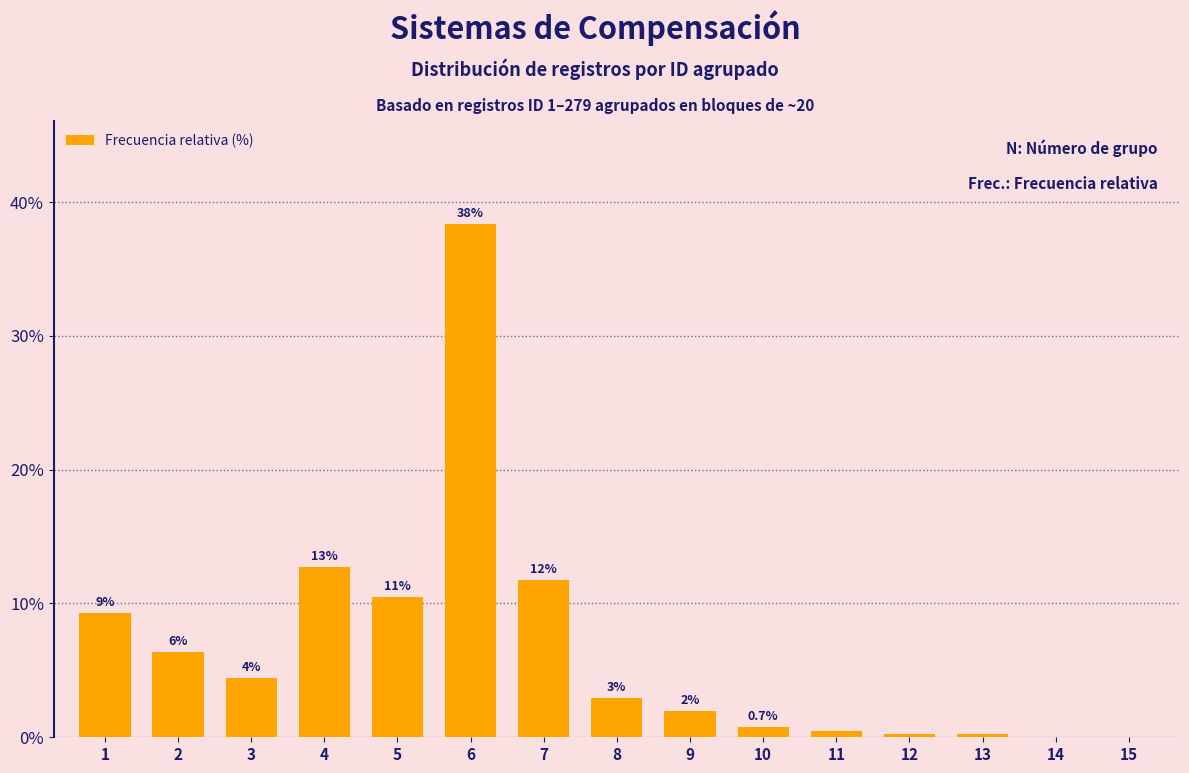

What is the approximate value at 4?

12.7